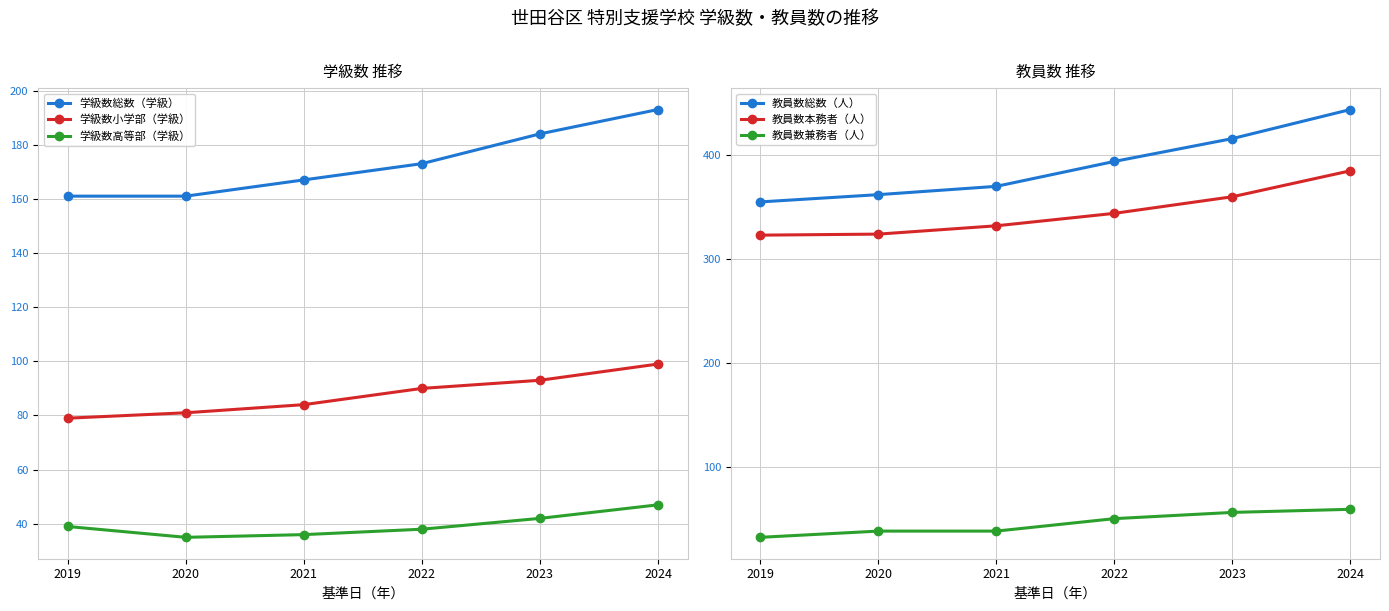

List the series in order of their peak value, lowest first.

学級数高等部（学級）, 教員数兼務者（人）, 学級数小学部（学級）, 学級数総数（学級）, 教員数本務者（人）, 教員数総数（人）